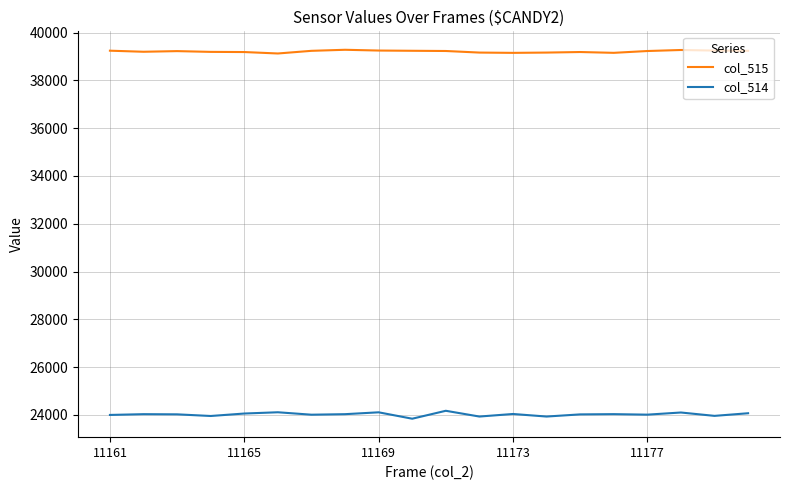

True or false: col_515 has more than 2 interior local peaks.

True